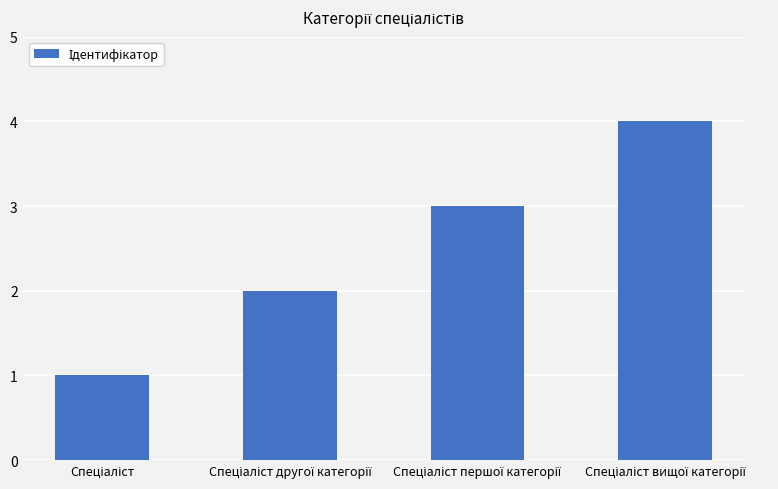

What is the difference between the maximum and minimum values?

3